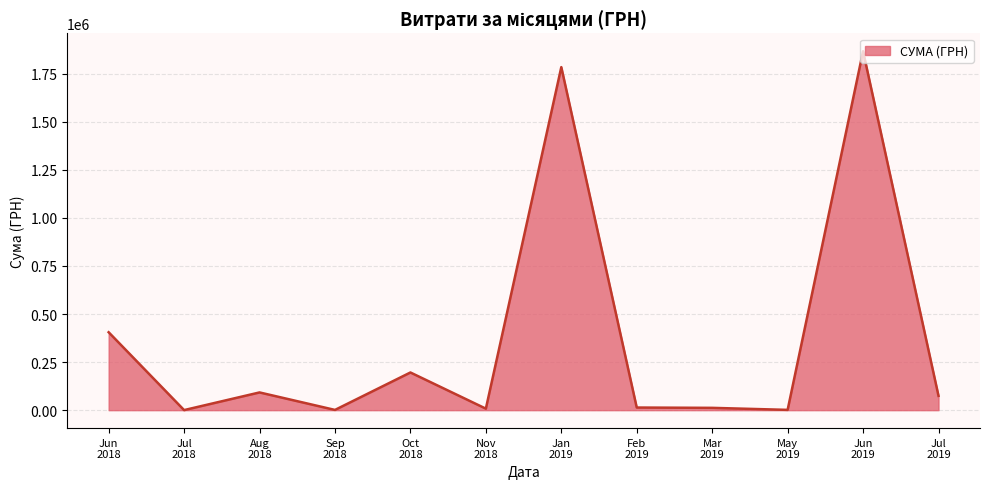

What is the difference between the maximum and minimum values?

1865920.4